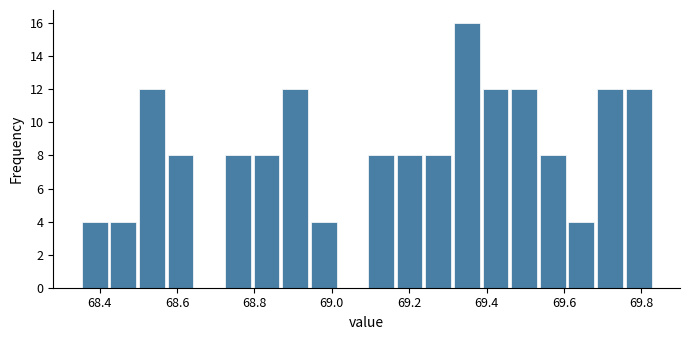

Around what value on the x-axis is the tallest bar? Give the approximate position of its centre, as read against the axis.

69.34